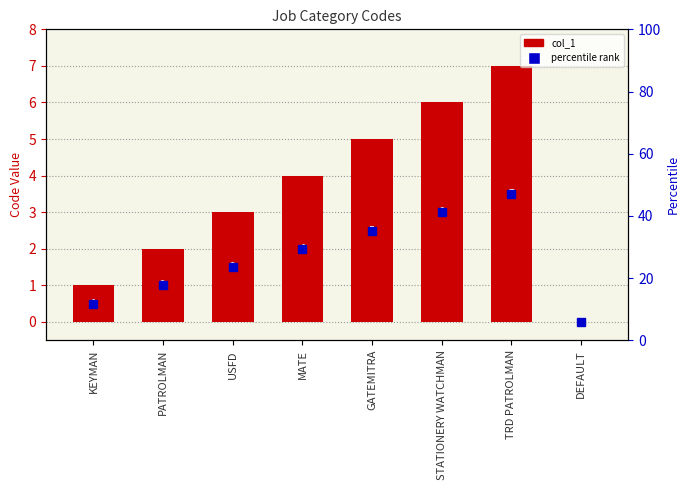

Are the bars grouped side by side (vs. stacked)?

No